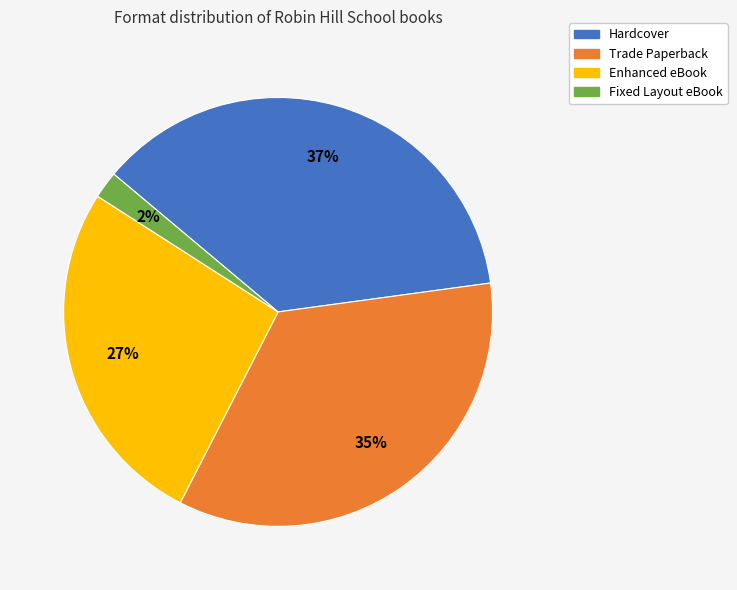

Which slice is the smallest?

Fixed Layout eBook